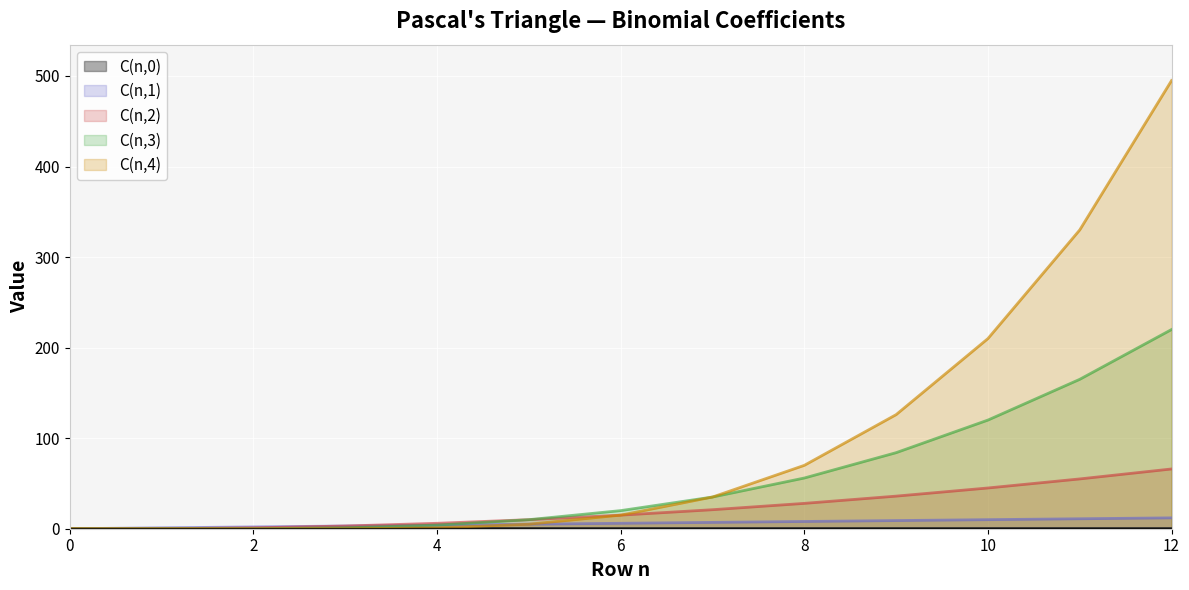

The value of C(n,2) at 11 is 55. True or false?

True